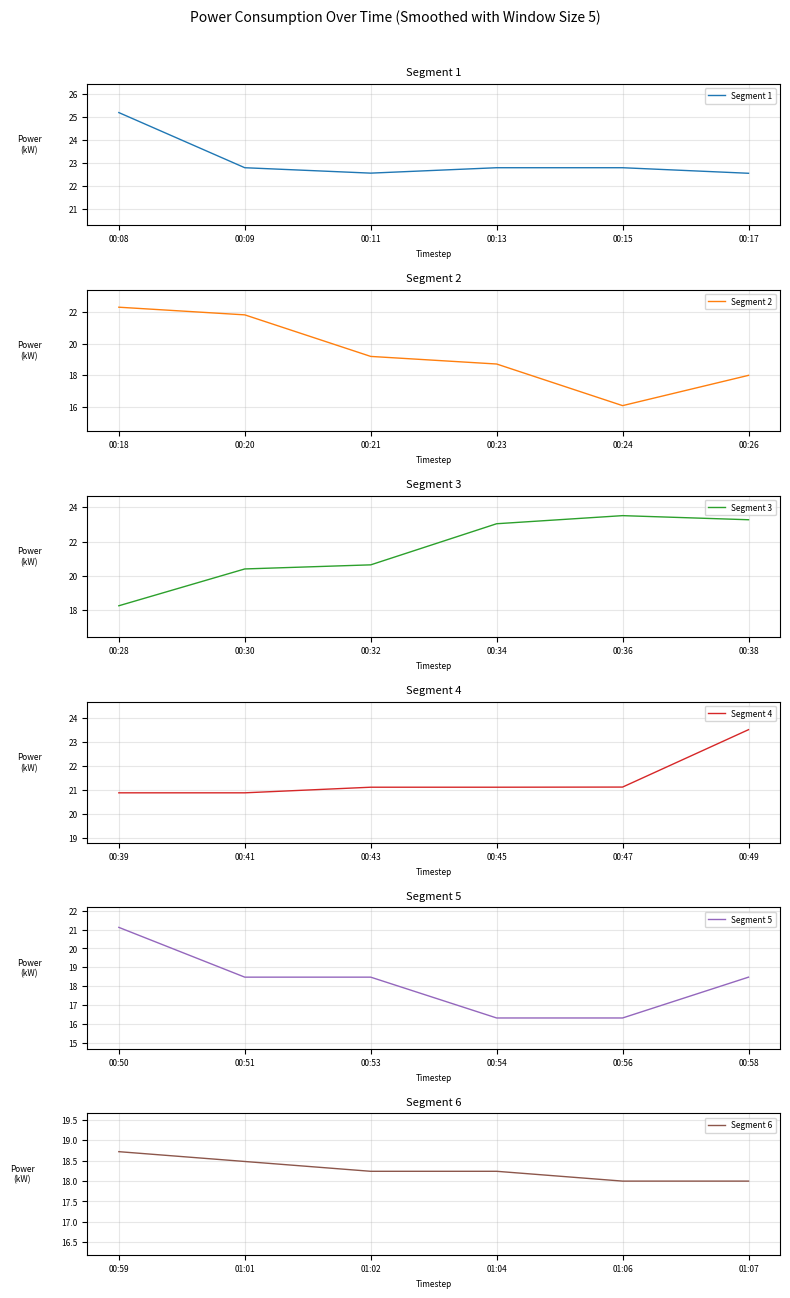

What is the minimum value for Segment 3?

18.2